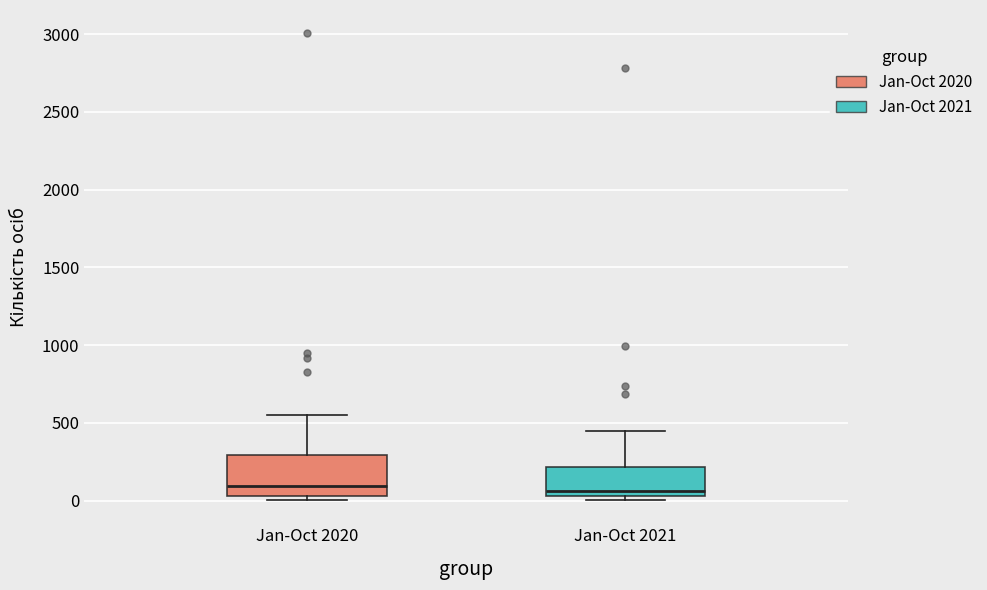

Reading left to right, read every box against the y-axis: the position of its median line, the range the box covers, and the ends of its whiskers. The values are not printed on the chart, so give them approximately, as read against the axis.

Jan-Oct 2020: median 100, box 50 to 300, whiskers 0 to 550
Jan-Oct 2021: median 50 (just above the box's lower edge), box 50 to 200, whiskers 0 to 450